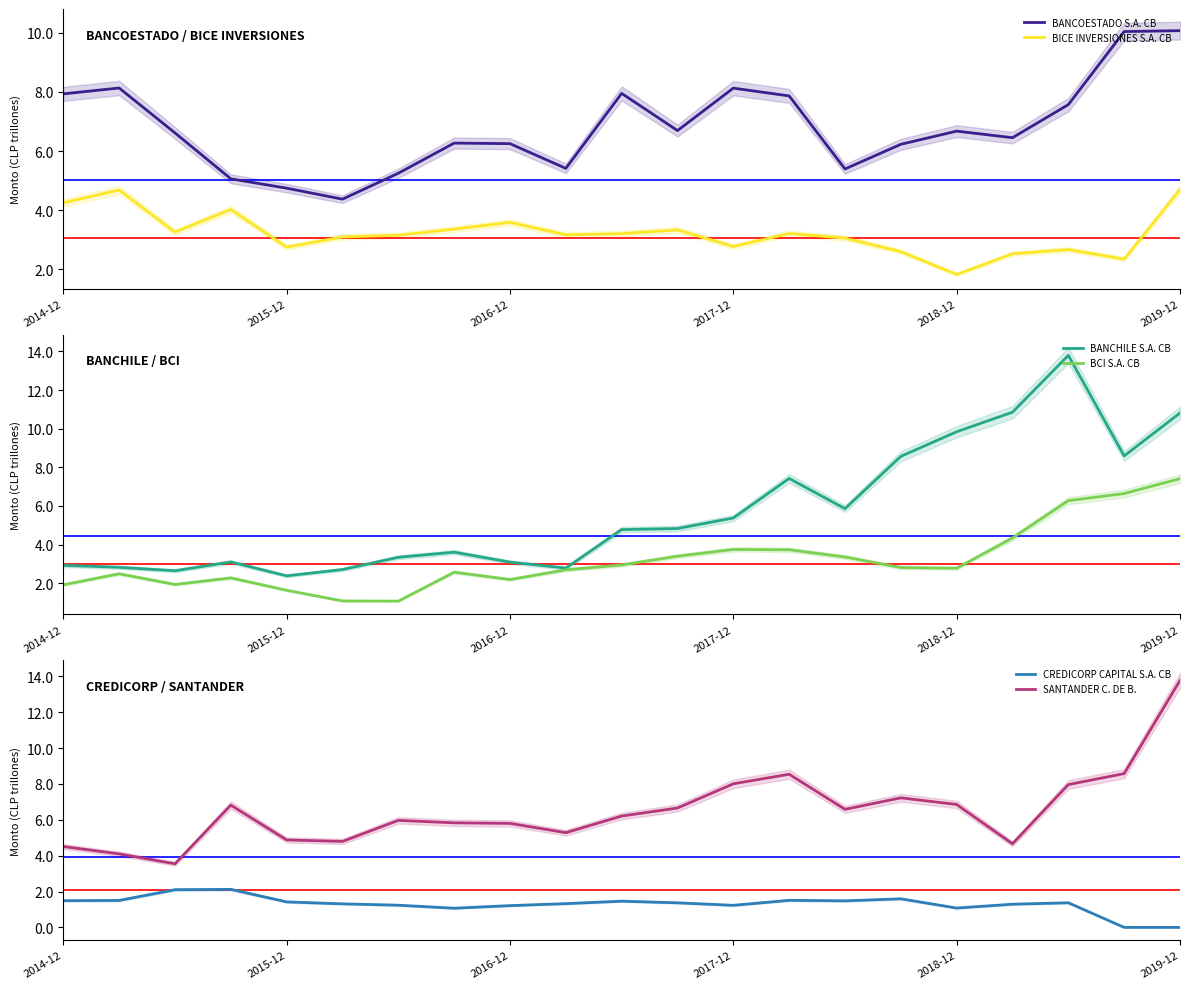

What is the minimum value for BANCOESTADO S.A. CB?

4.4